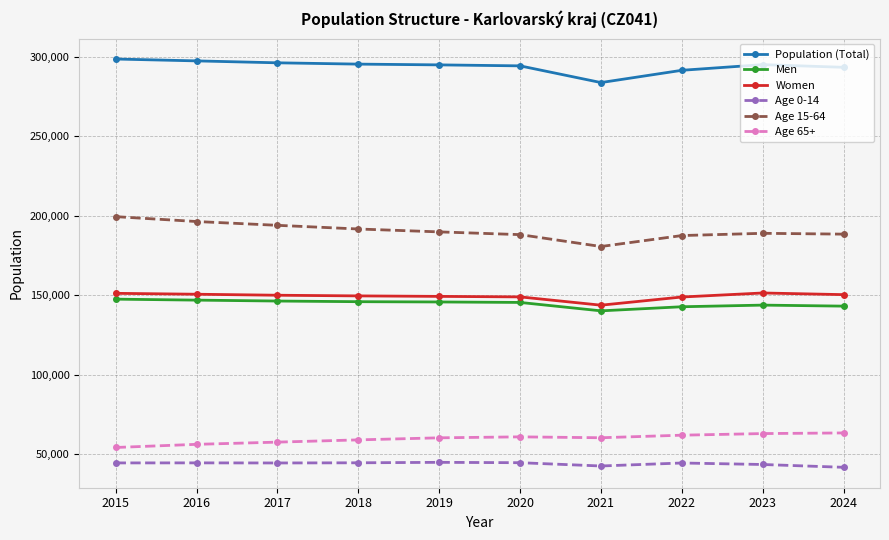

The value of Men at 2016 is 102123. True or false?

False